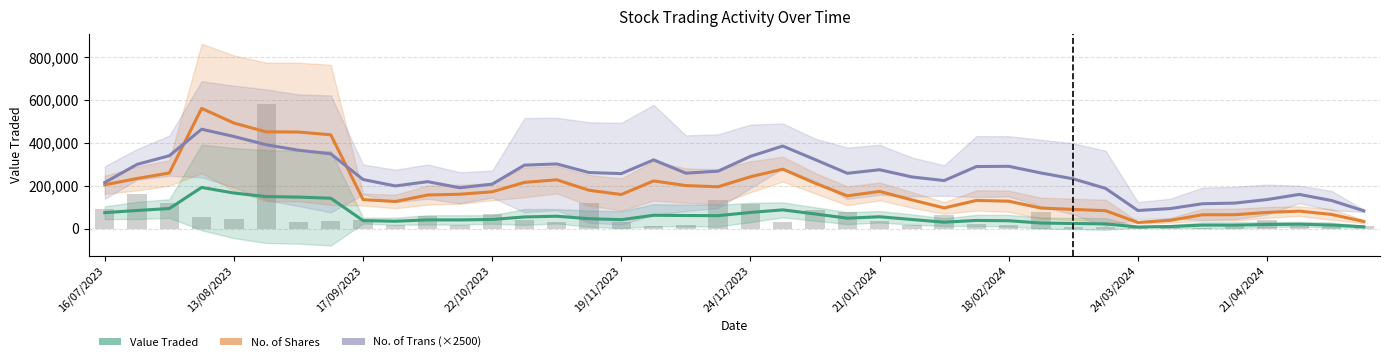

How many groups of bars are there?

40